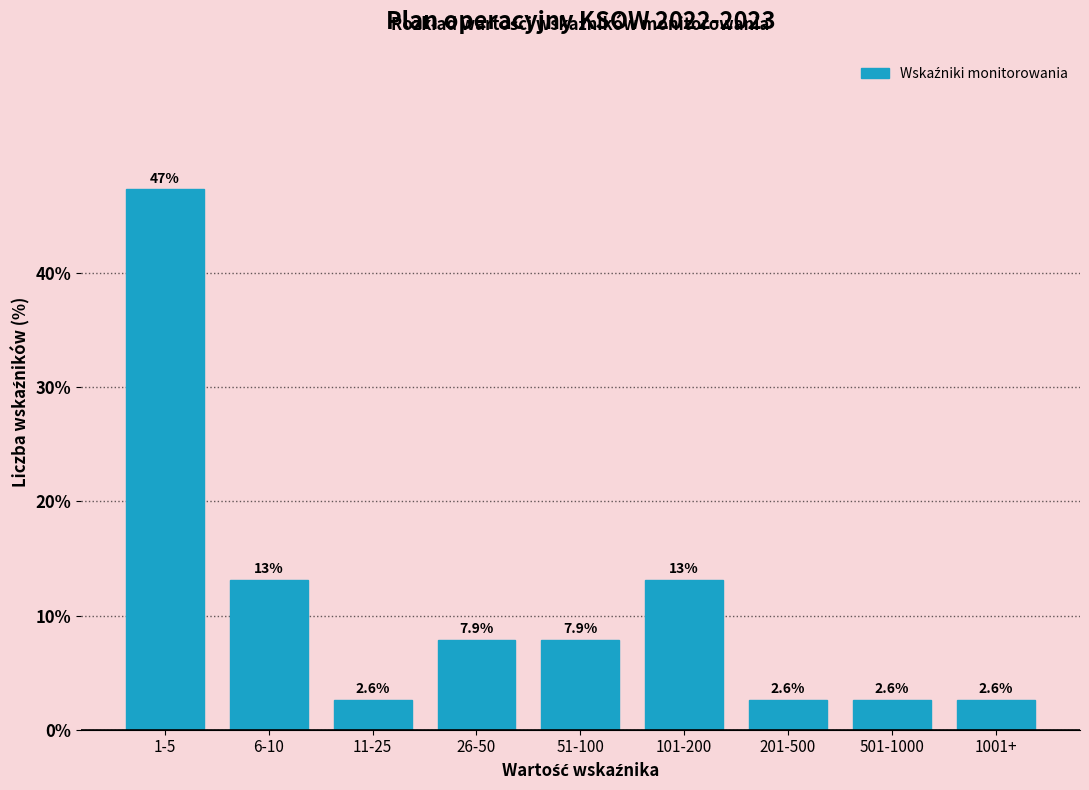

Reading left to right, what are all the values shown in this chart?

1-5=47.4	6-10=13.2	11-25=2.6	26-50=7.9	51-100=7.9	101-200=13.2	201-500=2.6	501-1000=2.6	1001+=2.6